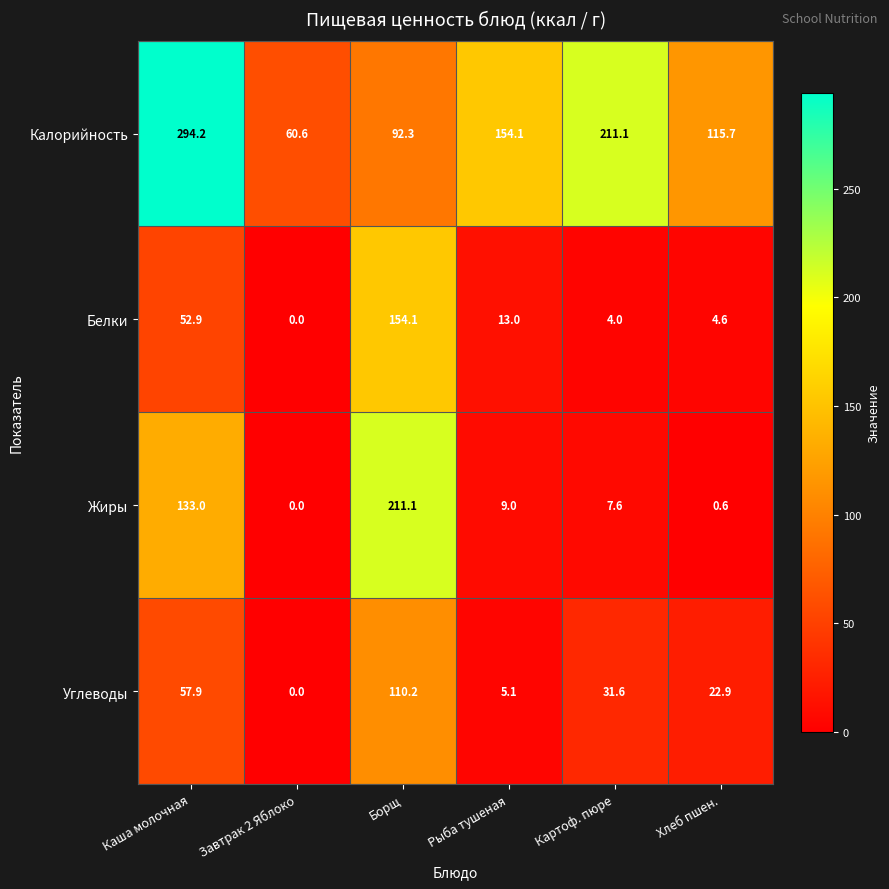

At how many categories does at least one series exceed 92?

5